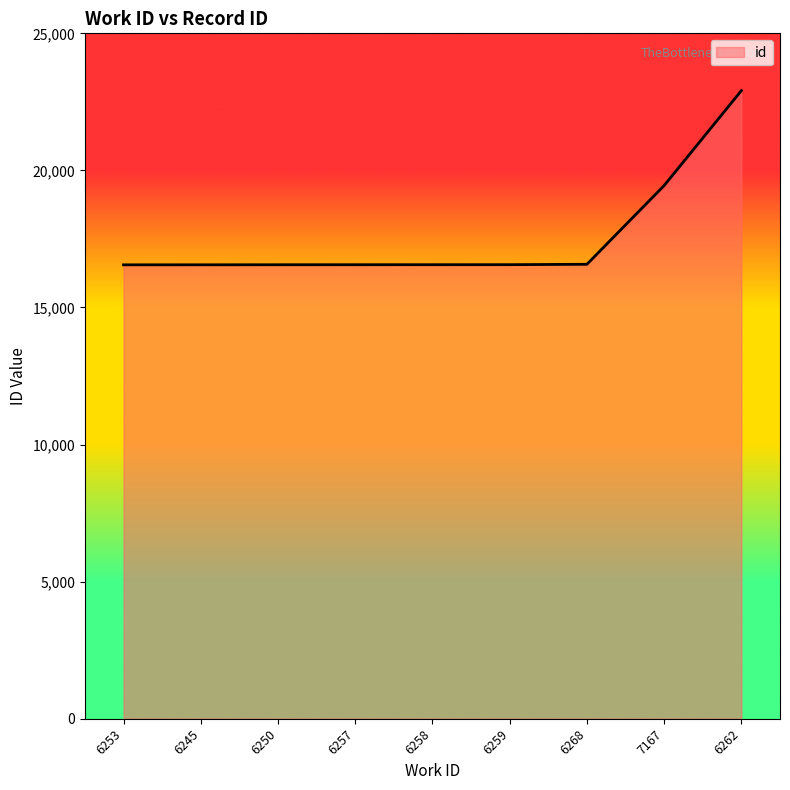

At which label is the value closest to 19733?

7167